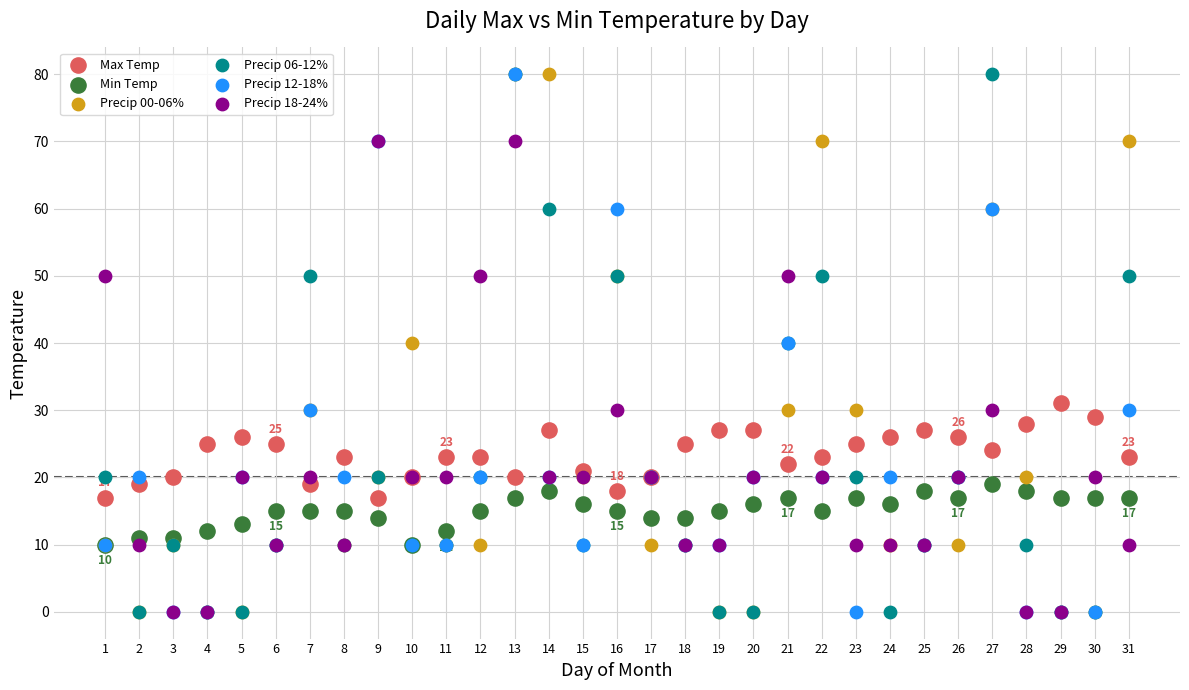

What are all the series names shown in the legend?

Max Temp, Min Temp, Precip 00-06%, Precip 06-12%, Precip 12-18%, Precip 18-24%